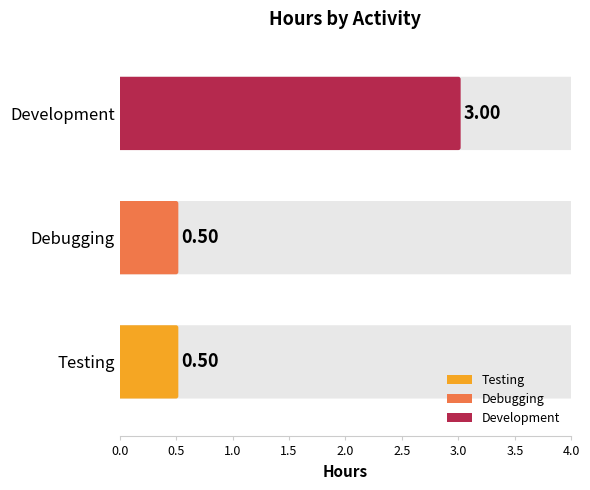

What is the greatest value displayed?

3.0